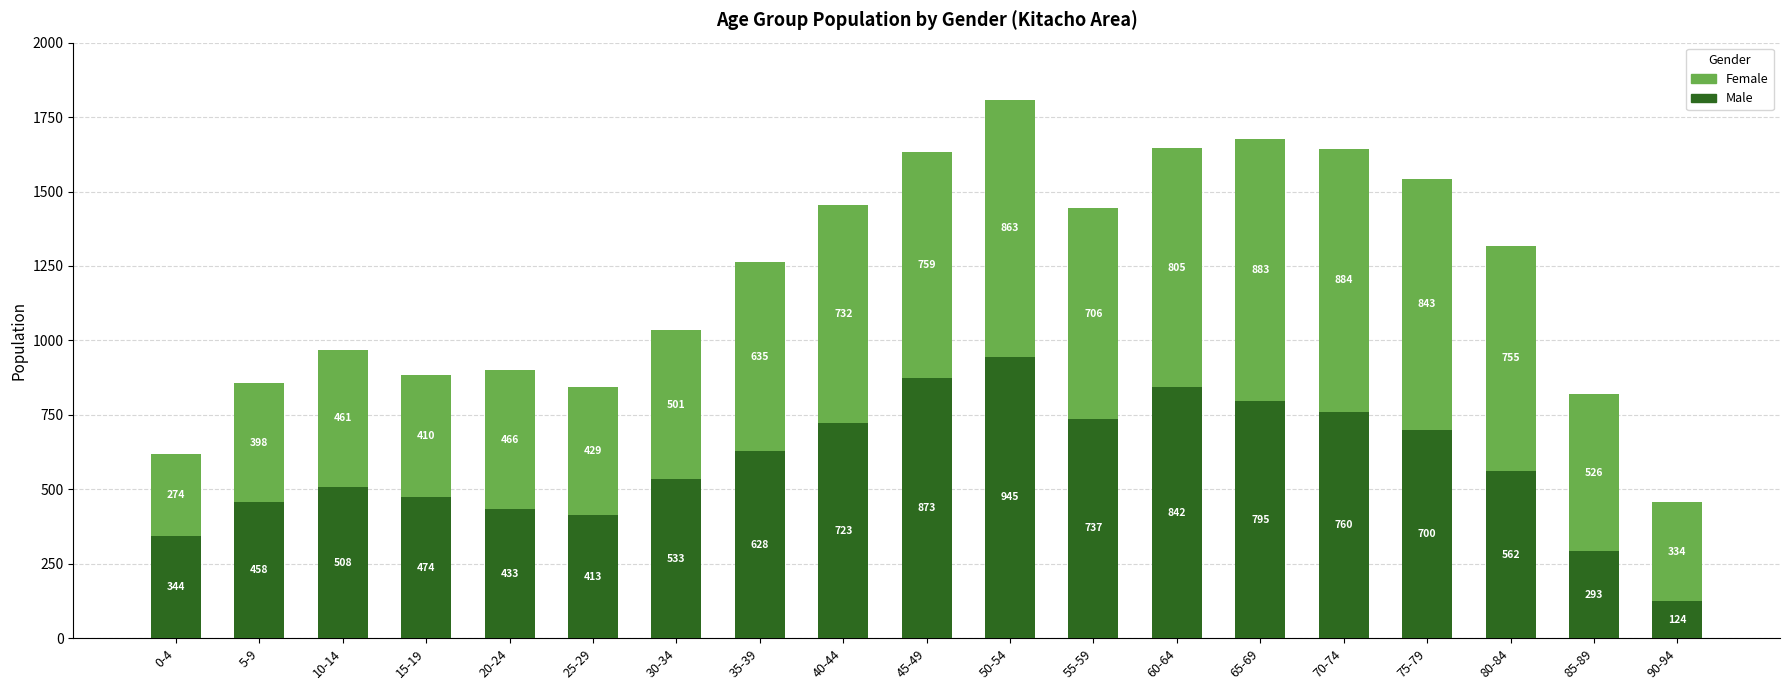

How many series are shown in this chart?

2